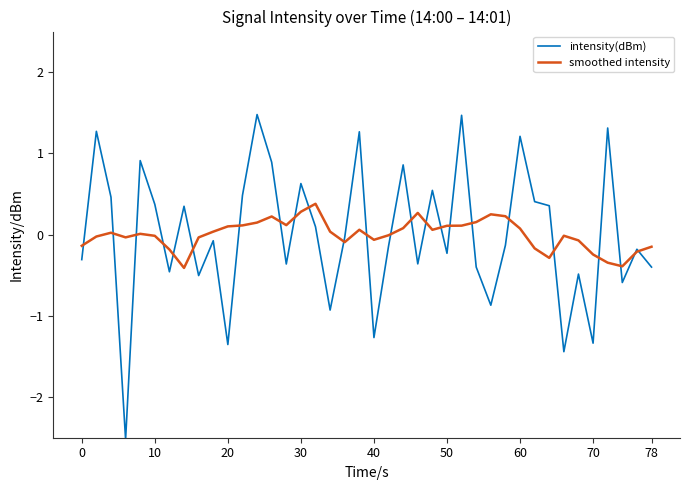

True or false: intensity(dBm) has more than 0 points higher than both neighbors.

True